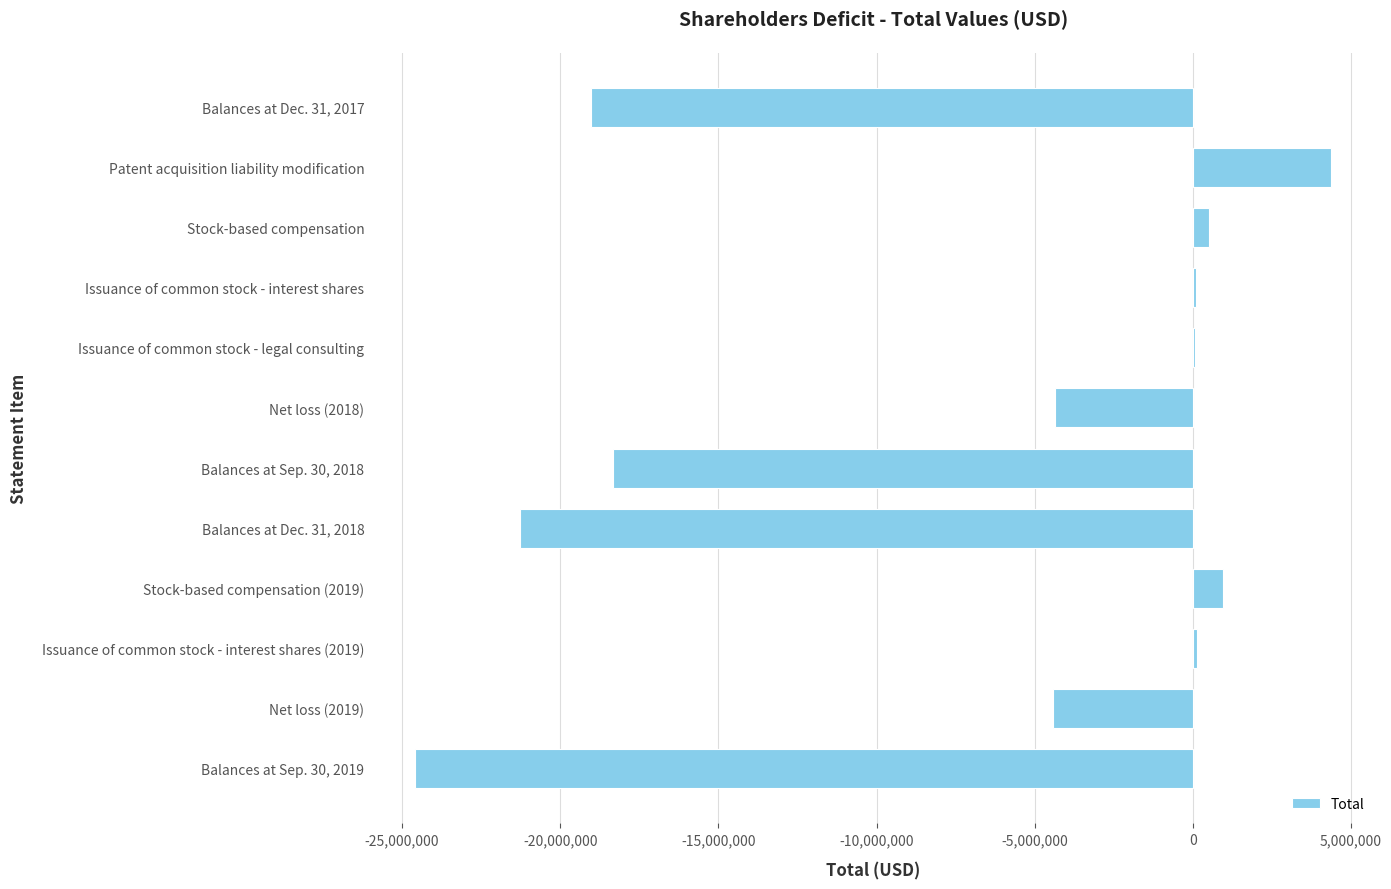

At which category does the chart reach its peak across all series?

Patent acquisition liability modification